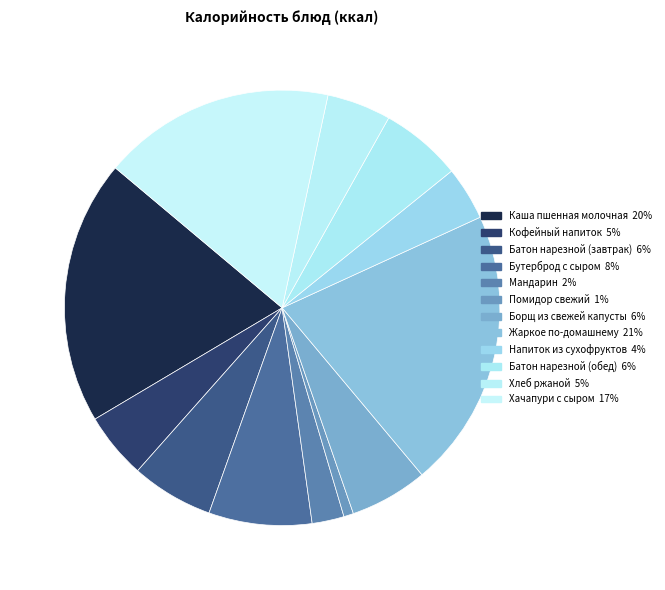

What is the total percentage of Хлеб ржаной and Напиток из сухофруктов?

8.7%